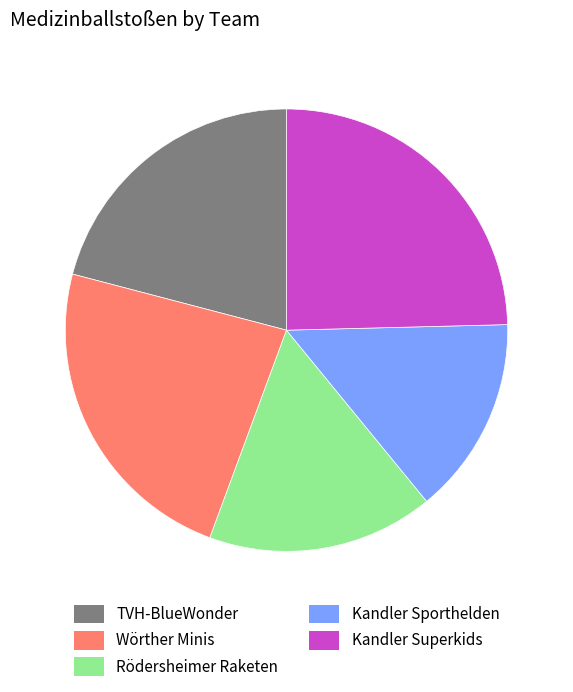

Which slice is the largest?

Kandler Superkids